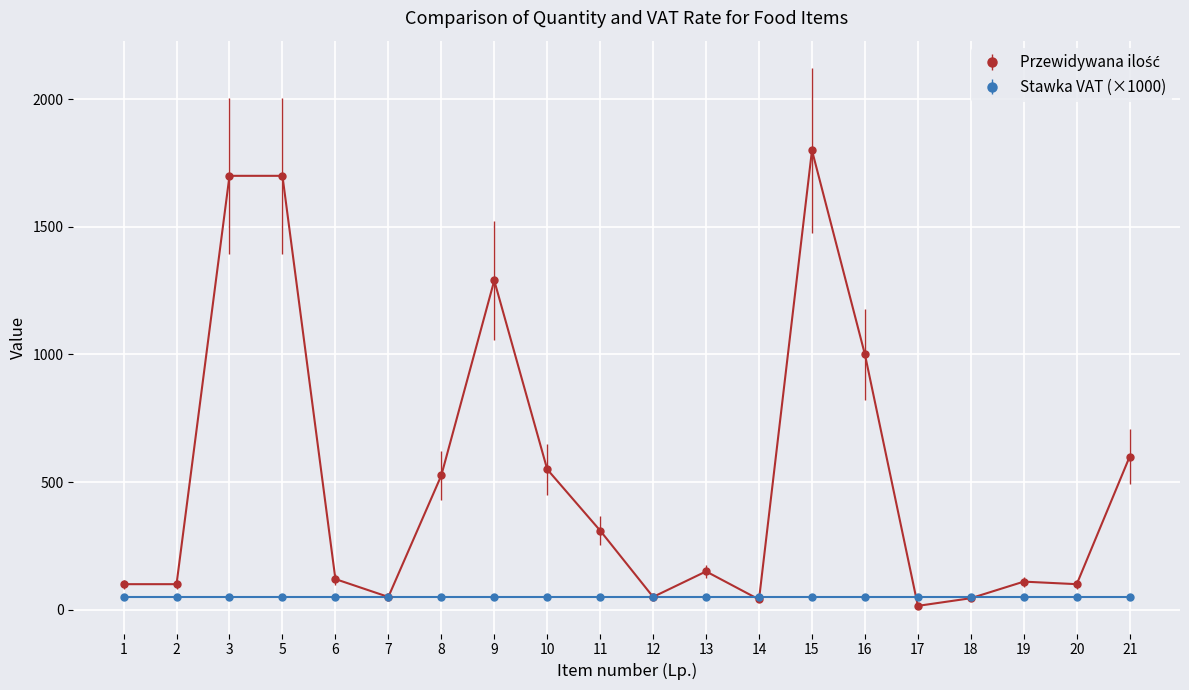

The value of Stawka VAT (×1000) at 12 is 50. True or false?

True